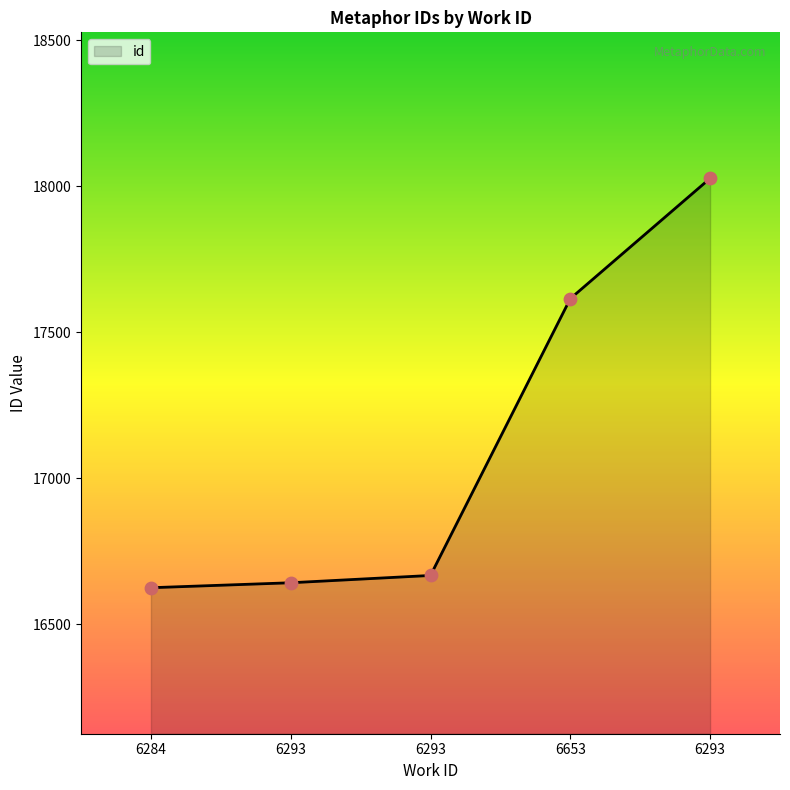

Which has a higher value, 6293 or 6284?

6293